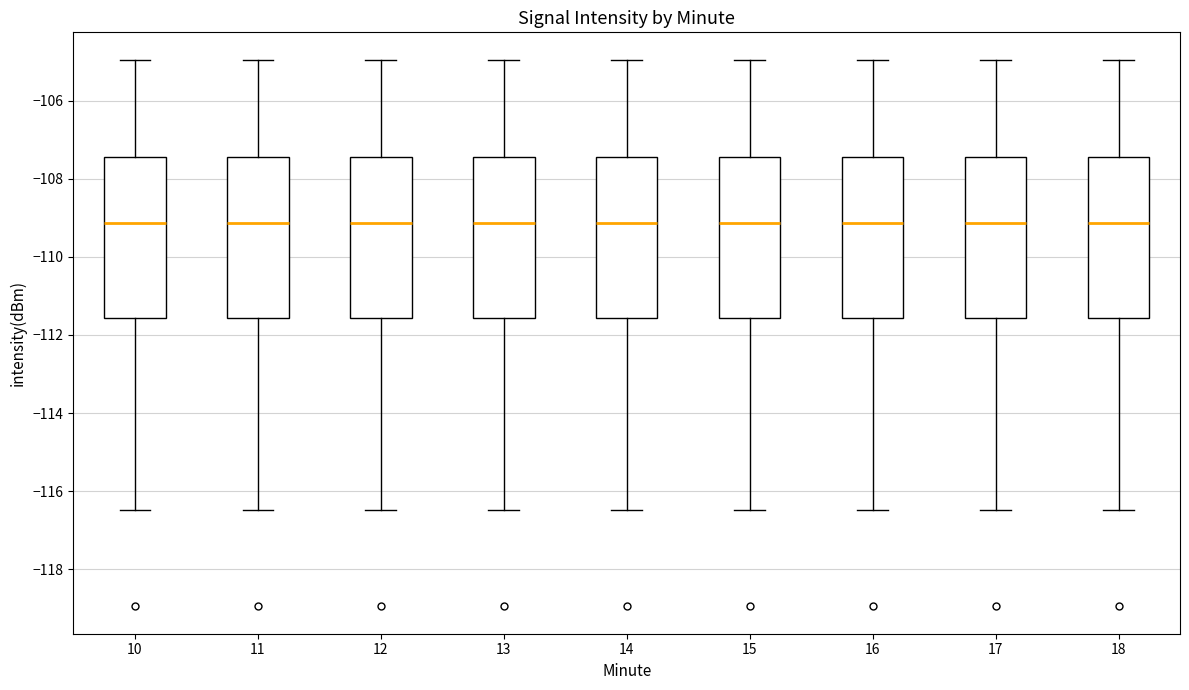

Reading left to right, transcribe this box plot: for each box, give where its median line is, the range the box spans, and where its two whiskers end, as read against the y-axis. The values are not printed on the chart, so give them approximately, as read against the axis.

10: median -109.2, box -111.6 to -107.4, whiskers -116.4 to -105.0
11: median -109.2, box -111.6 to -107.4, whiskers -116.4 to -105.0
12: median -109.2, box -111.6 to -107.4, whiskers -116.4 to -105.0
13: median -109.2, box -111.6 to -107.4, whiskers -116.4 to -105.0
14: median -109.2, box -111.6 to -107.4, whiskers -116.4 to -105.0
15: median -109.2, box -111.6 to -107.4, whiskers -116.4 to -105.0
16: median -109.2, box -111.6 to -107.4, whiskers -116.4 to -105.0
17: median -109.2, box -111.6 to -107.4, whiskers -116.4 to -105.0
18: median -109.2, box -111.6 to -107.4, whiskers -116.4 to -105.0